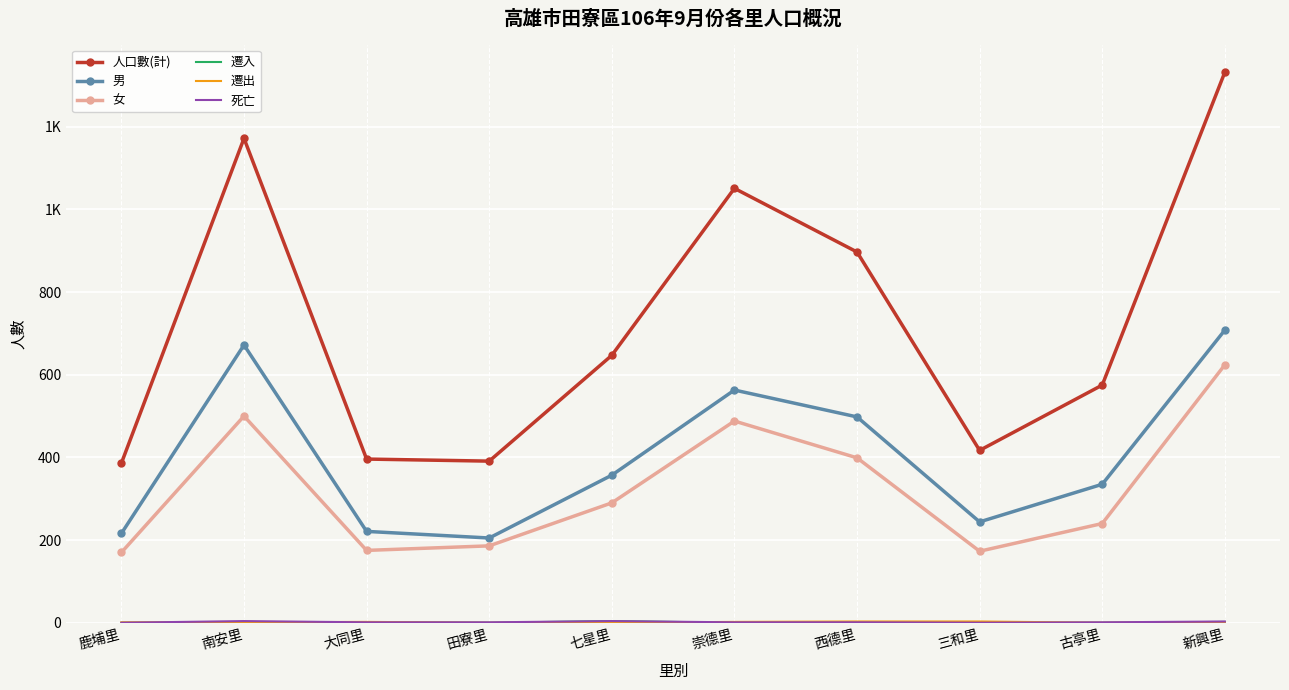

Which label corresponds to the smallest value in the chart?

鹿埔里